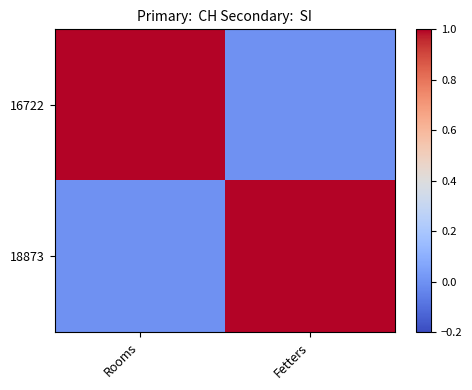

Which series changed the most between Rooms and Fetters?

16722